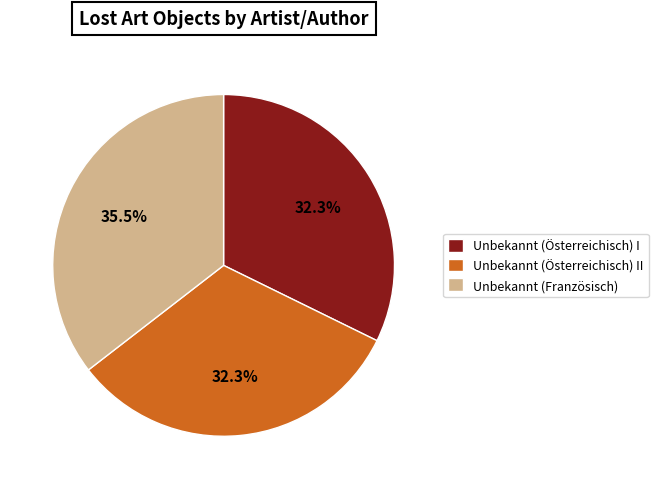

To the nearest percent, what is the difference between the largest and smallest slice percentages?

3%